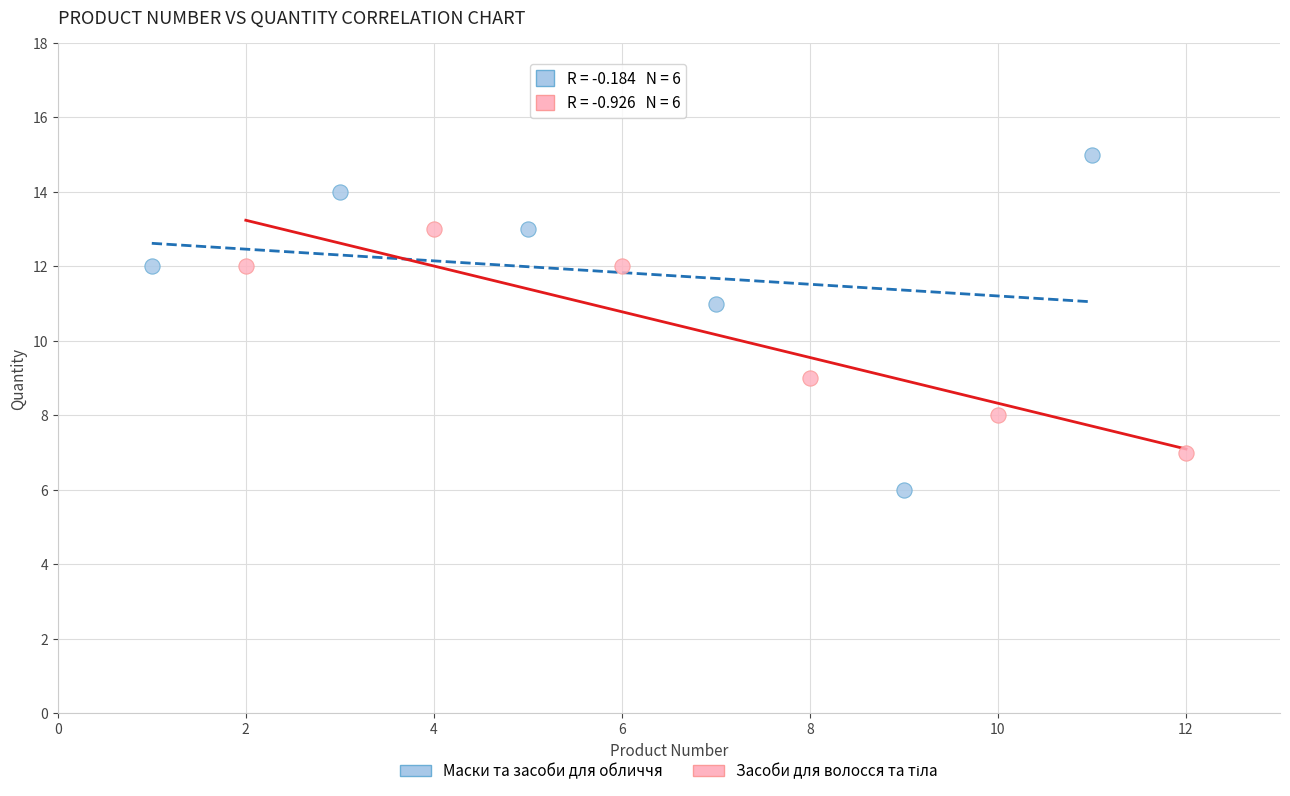

Which series contains the highest Y value?

Маски та засоби для обличчя